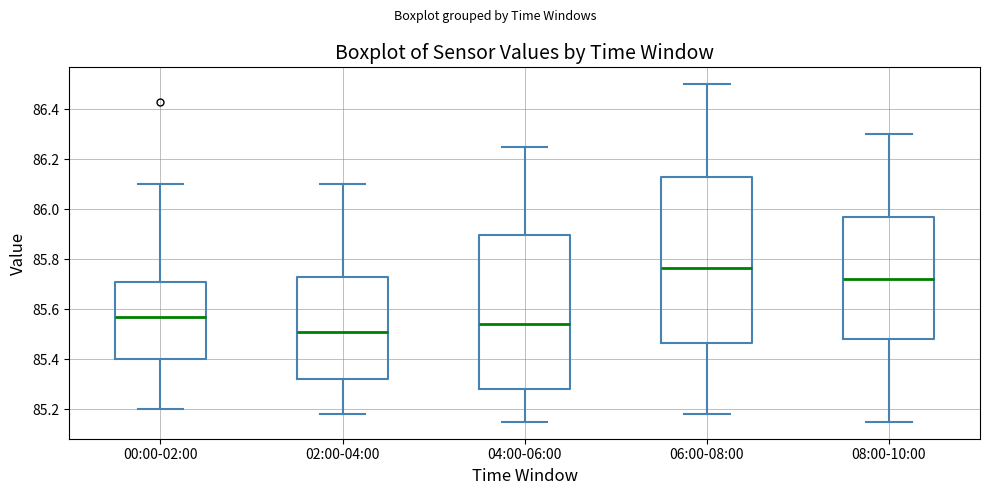

Which box has the highest median line?

06:00-08:00